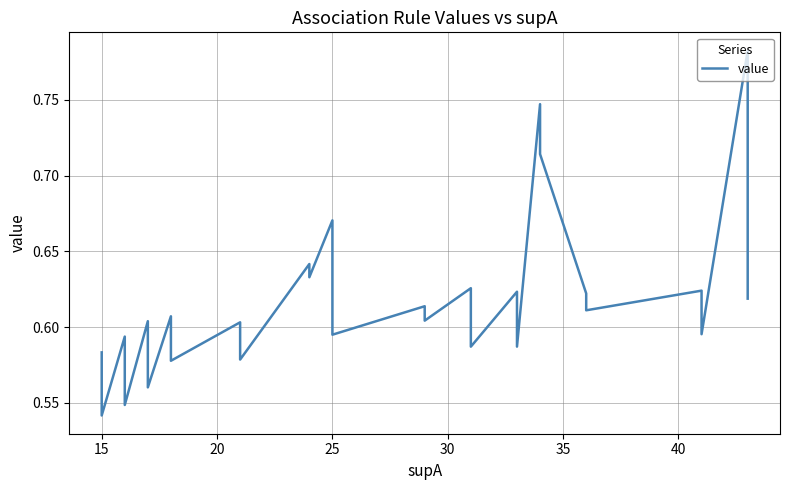

What is the value of the 24th point from the left?

0.6